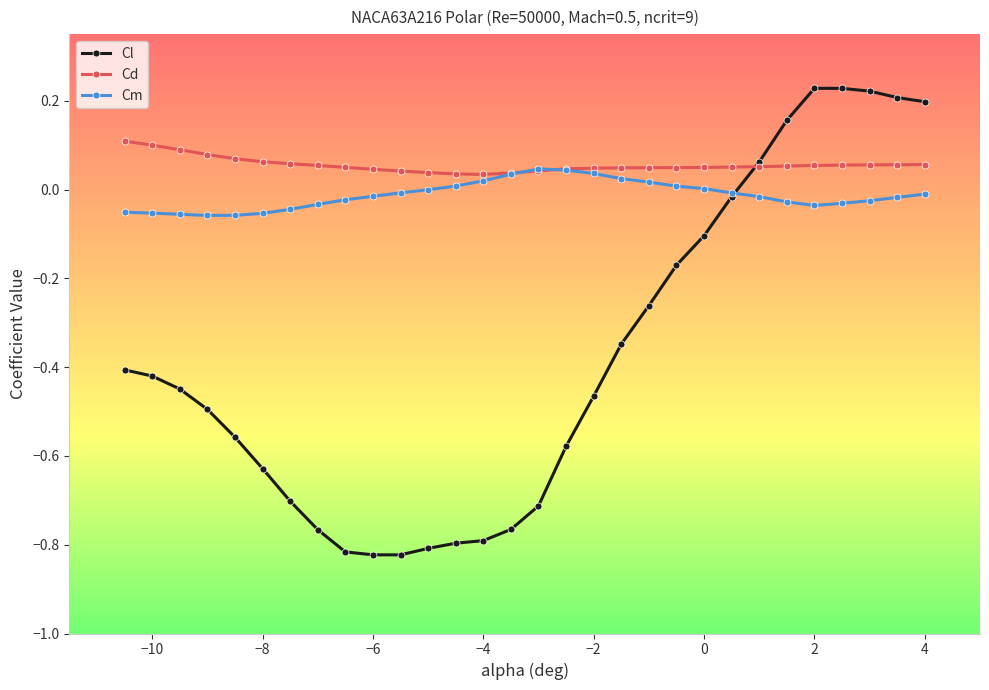

Which series has the widest spread of values?

Cl